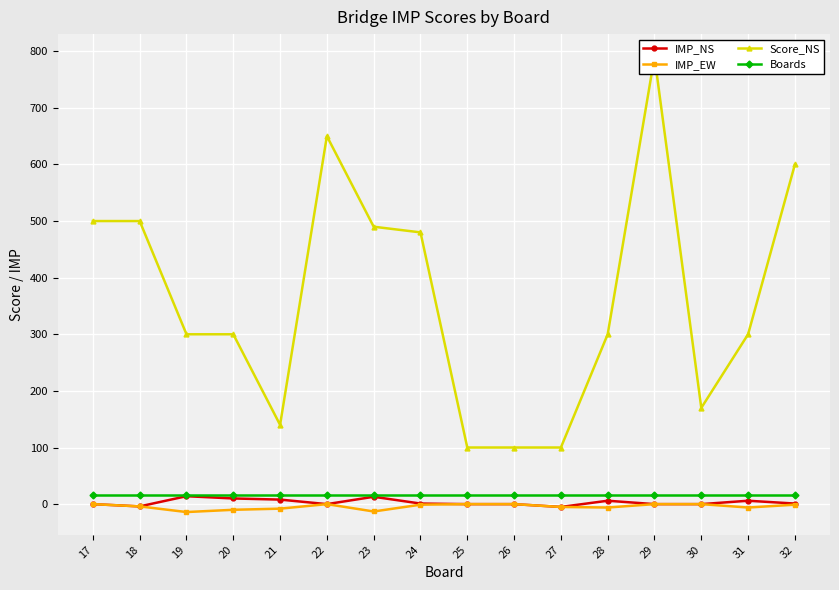

What is the average value of the Boards series?

16